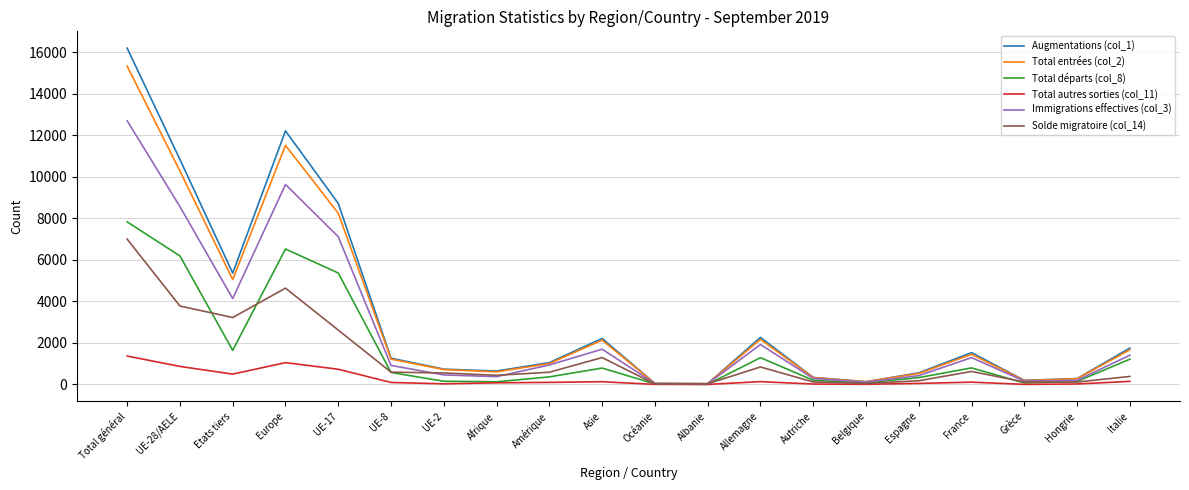

What are all the series names shown in the legend?

Augmentations (col_1), Total entrées (col_2), Total départs (col_8), Total autres sorties (col_11), Immigrations effectives (col_3), Solde migratoire (col_14)